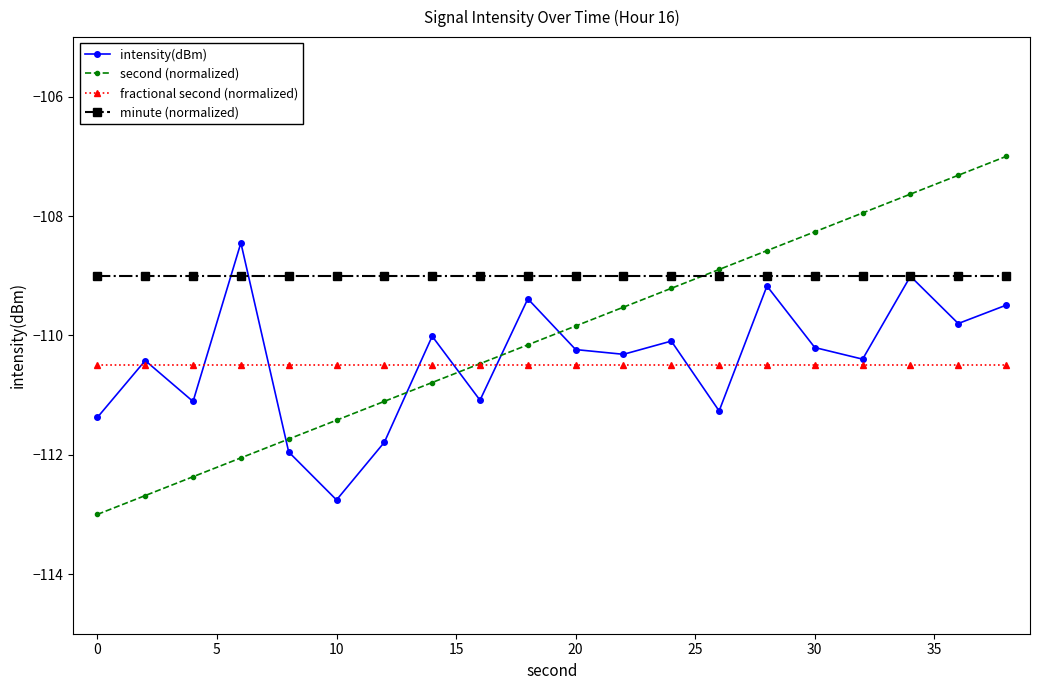

Rank the series by their maximum value, from lowest to highest.

fractional second (normalized), minute (normalized), intensity(dBm), second (normalized)